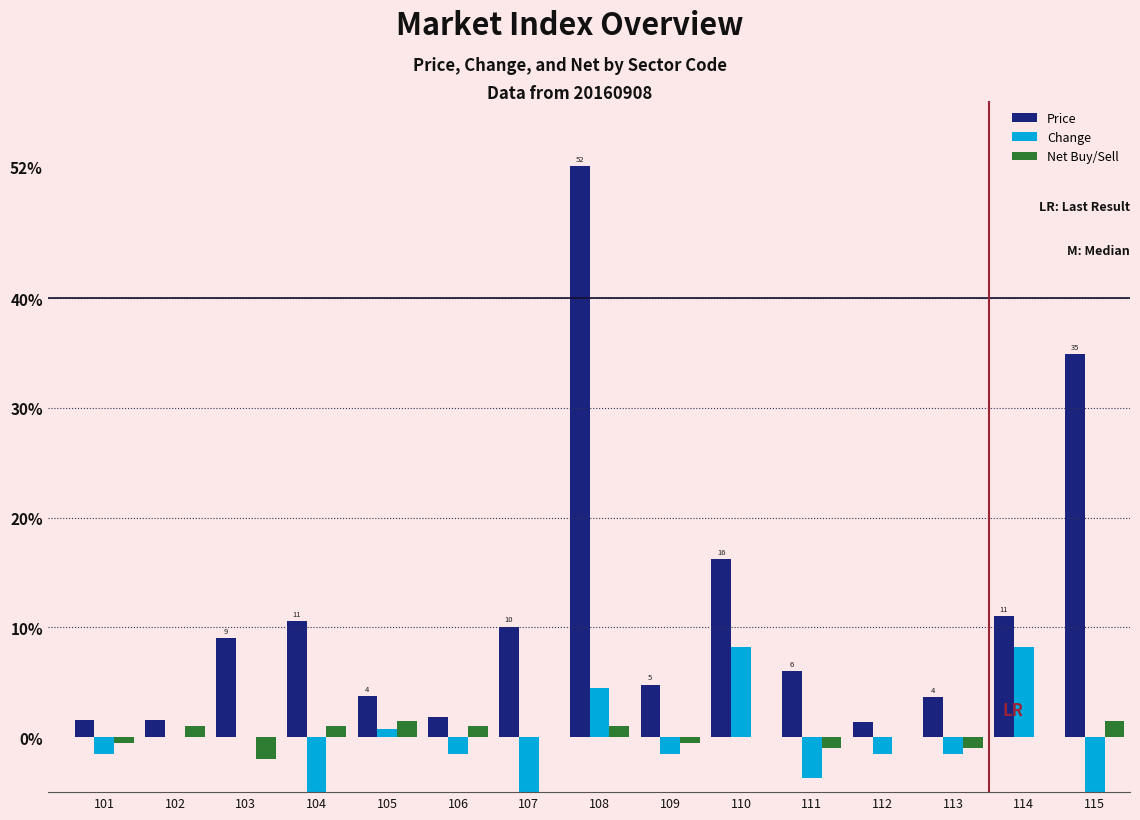

Where does the Price series first go above 6?

103